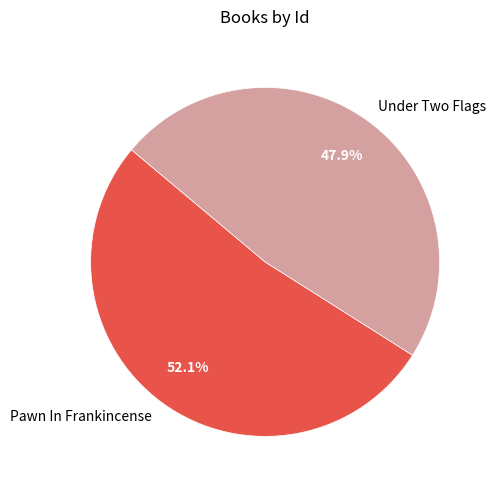

Is it true that Pawn In Frankincense is 52% of the pie?

True